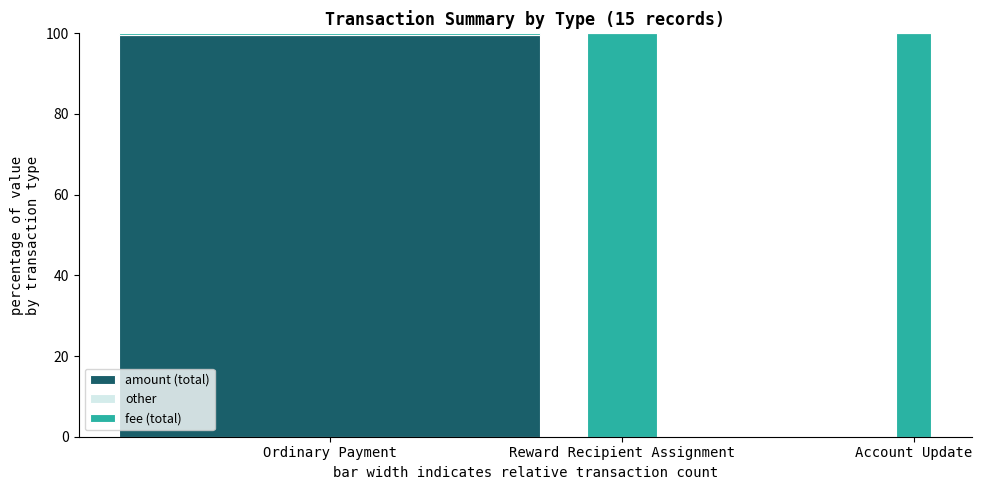

What is the total value across all series at Account Update?

100.0